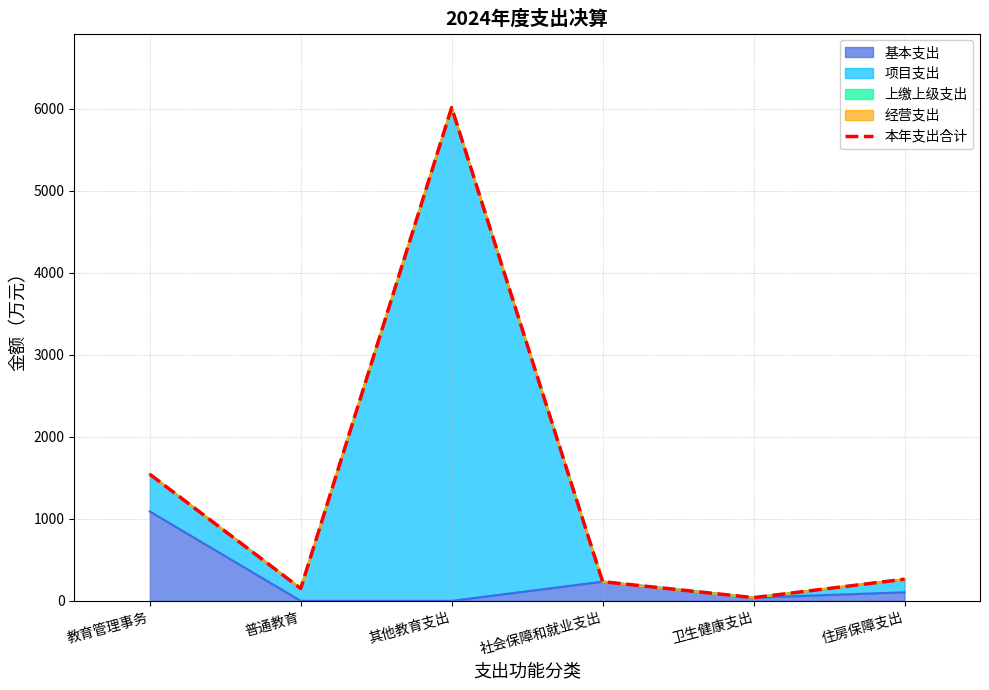

Rank the categories by value from highest to lowest.

其他教育支出, 教育管理事务, 住房保障支出, 社会保障和就业支出, 普通教育, 卫生健康支出